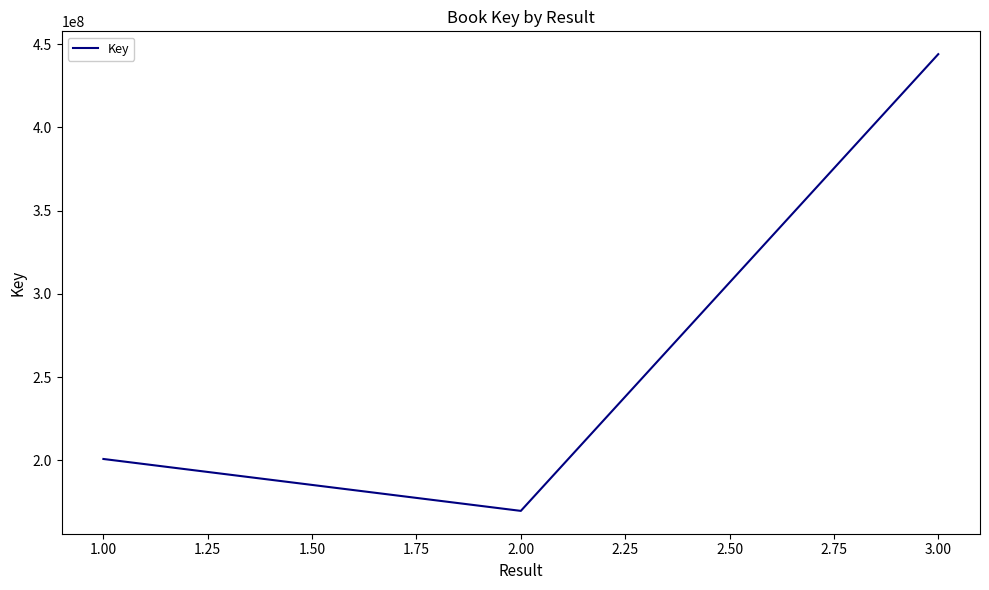

The value at 2.00 is 41170833. True or false?

False